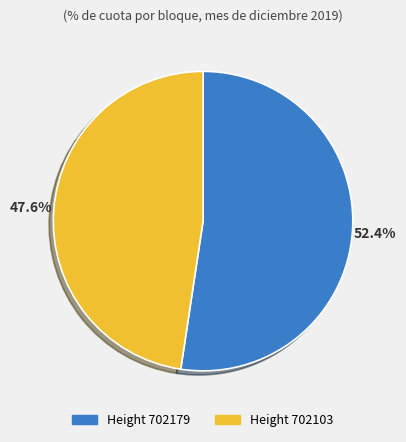

To the nearest percent, what is the difference between the largest and smallest slice percentages?

5%